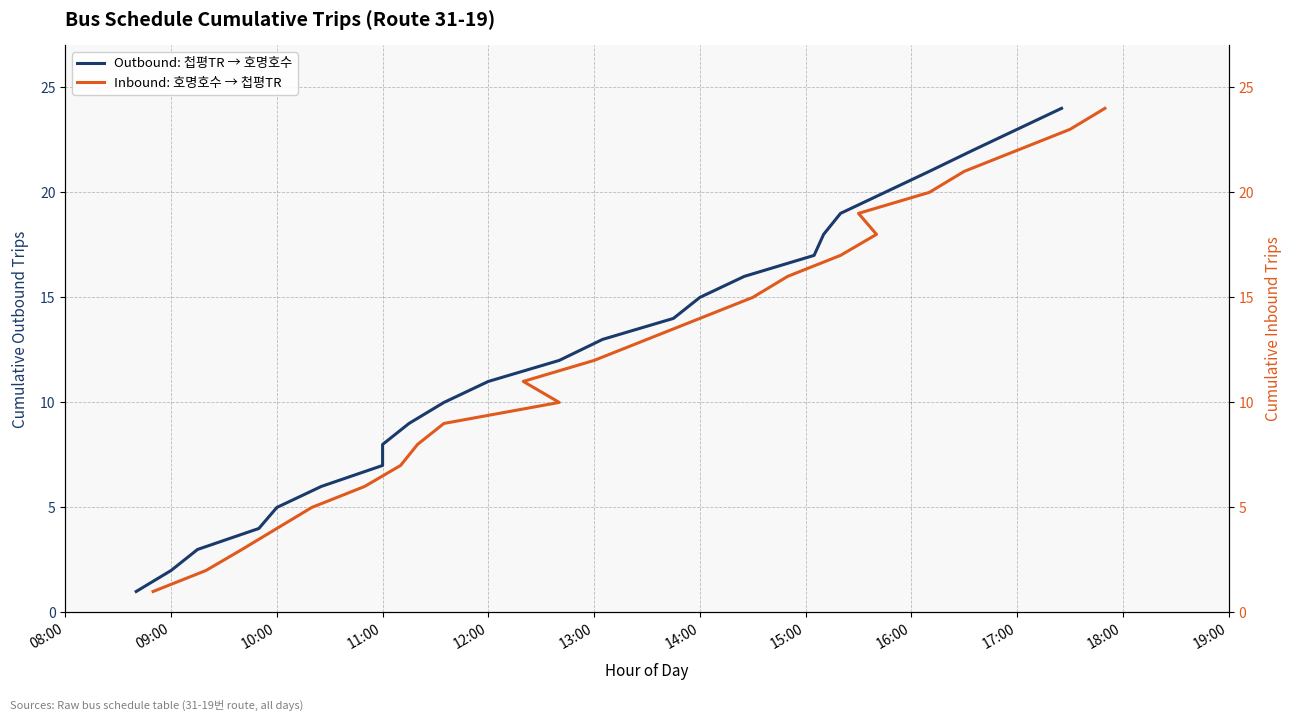

What is the minimum value shown in the chart?

1